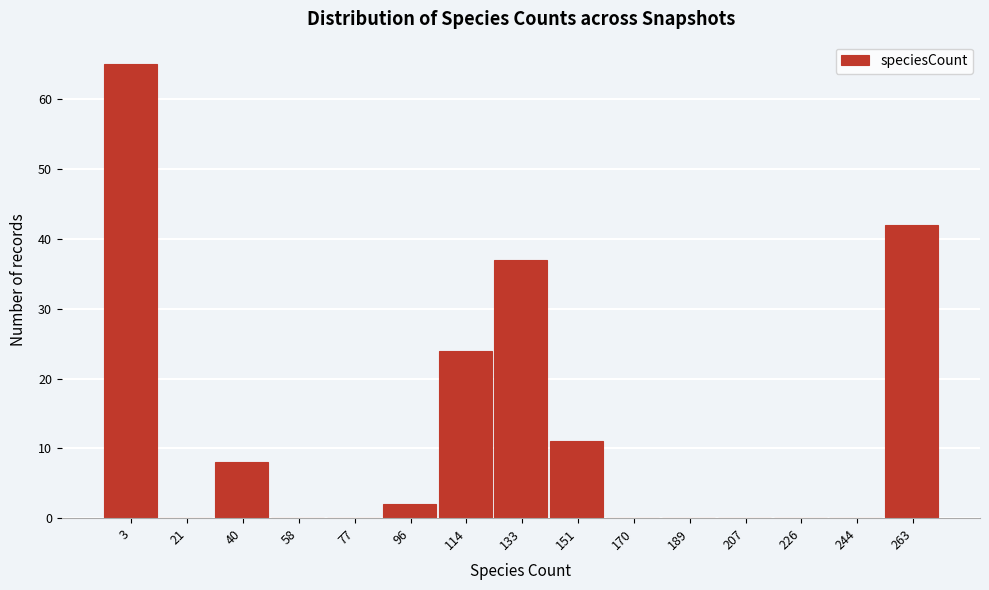

Reading left to right, list all the values displayed in this chart.

3=65	21=0	40=8	58=0	77=0	96=2	114=24	133=37	151=11	170=0	189=0	207=0	226=0	244=0	263=42